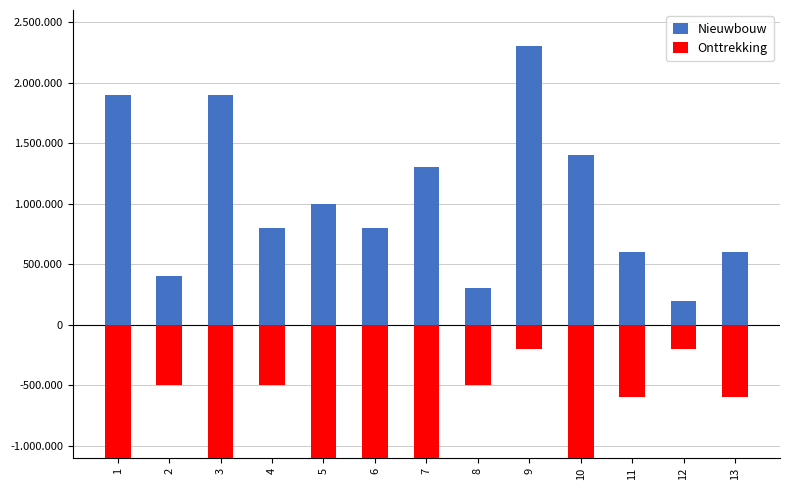

Which series has the largest range (max minus min)?

Nieuwbouw